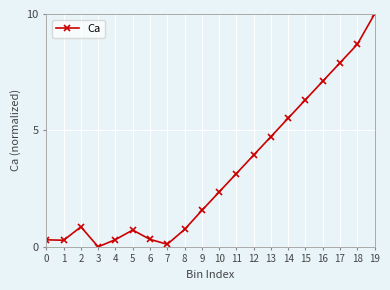

Which category has the lowest value across all series?

3